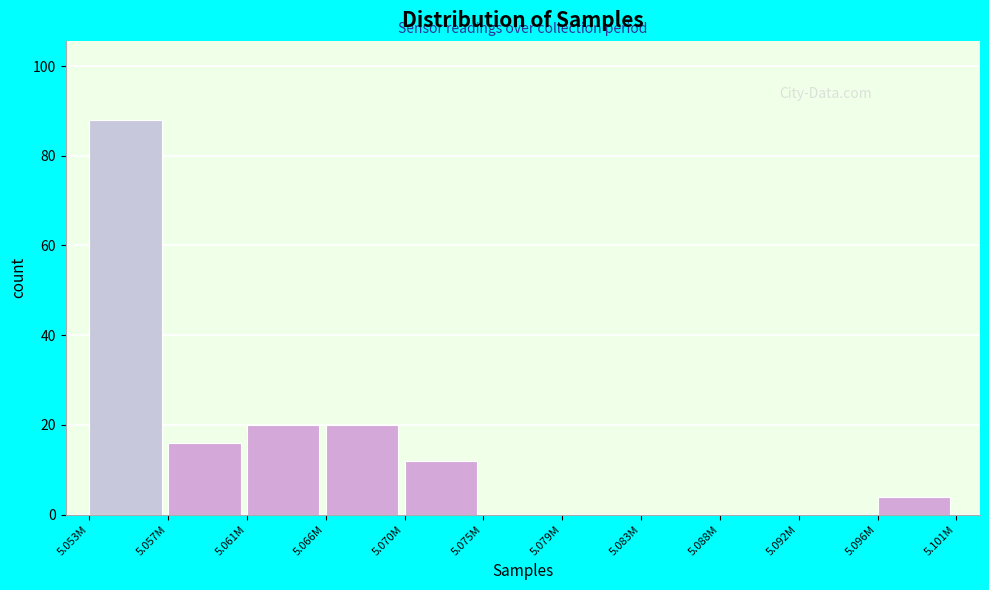

Reading left to right, list all the values displayed in this chart.

5.053M=88	5.057M=16	5.061M=20	5.066M=20	5.070M=12	5.075M=0	5.079M=0	5.083M=0	5.088M=0	5.092M=0	5.096M=4